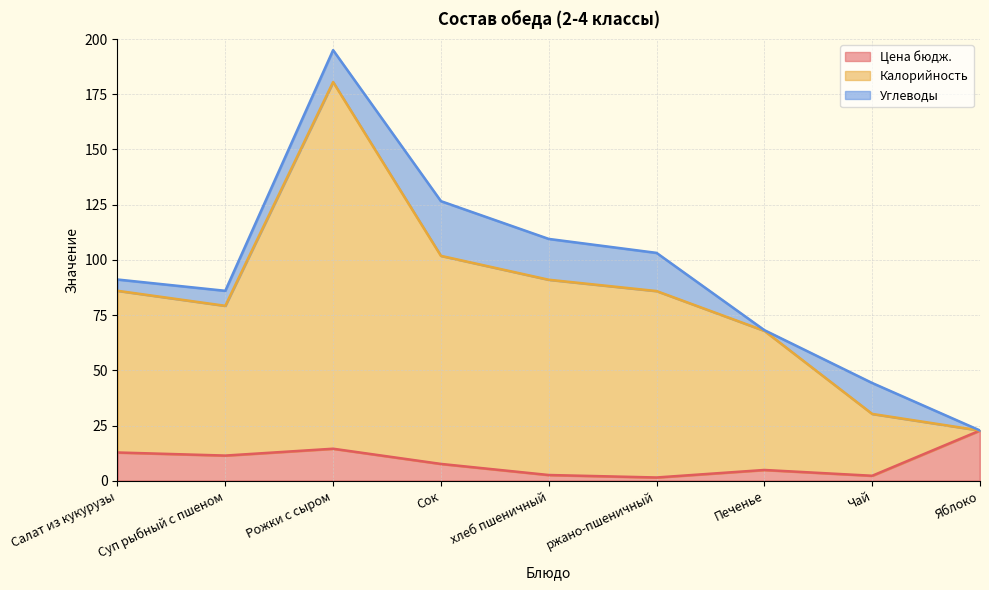

Does the chart have visible grid lines?

Yes